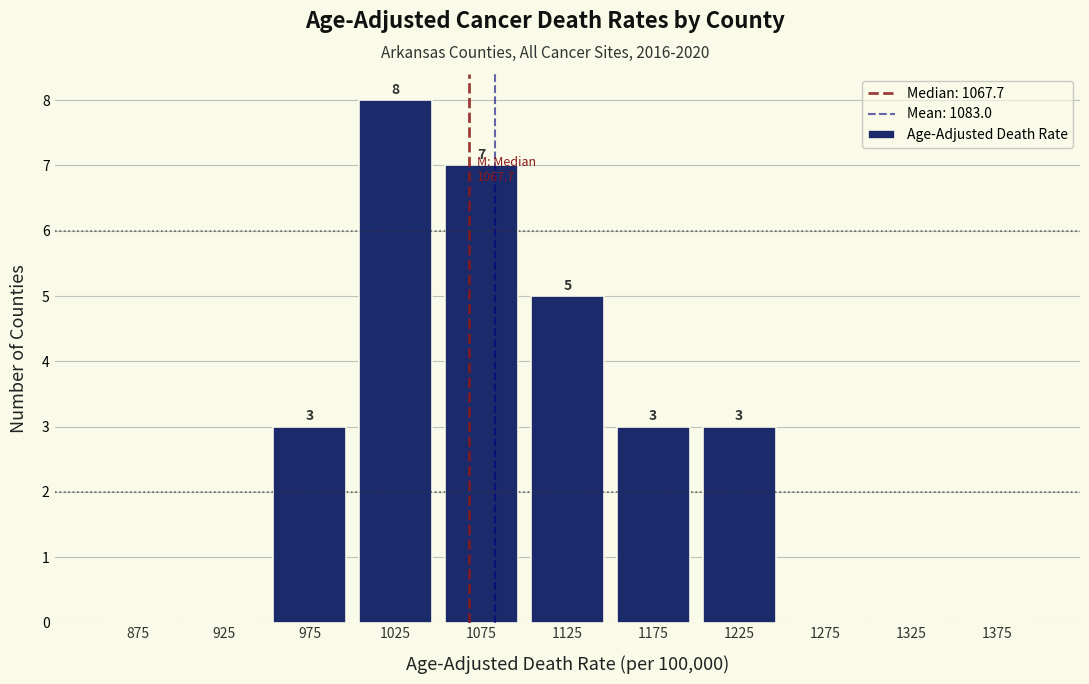

Over which range of the x-axis is the bar tallest?

1000 to 1050